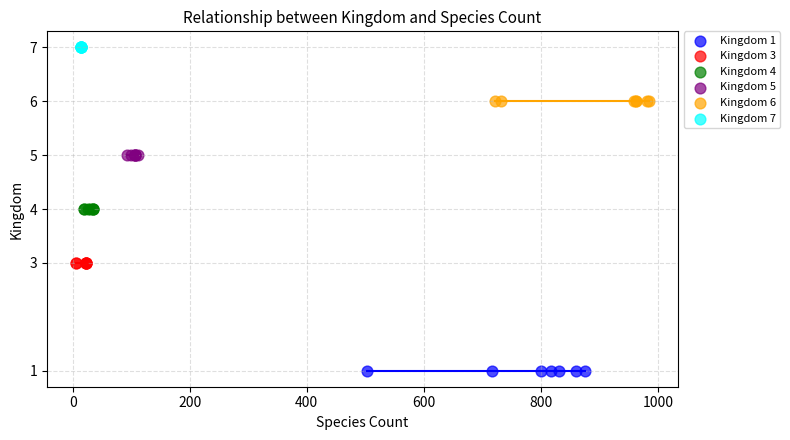

Which series reaches the minimum Y coordinate?

Kingdom 1